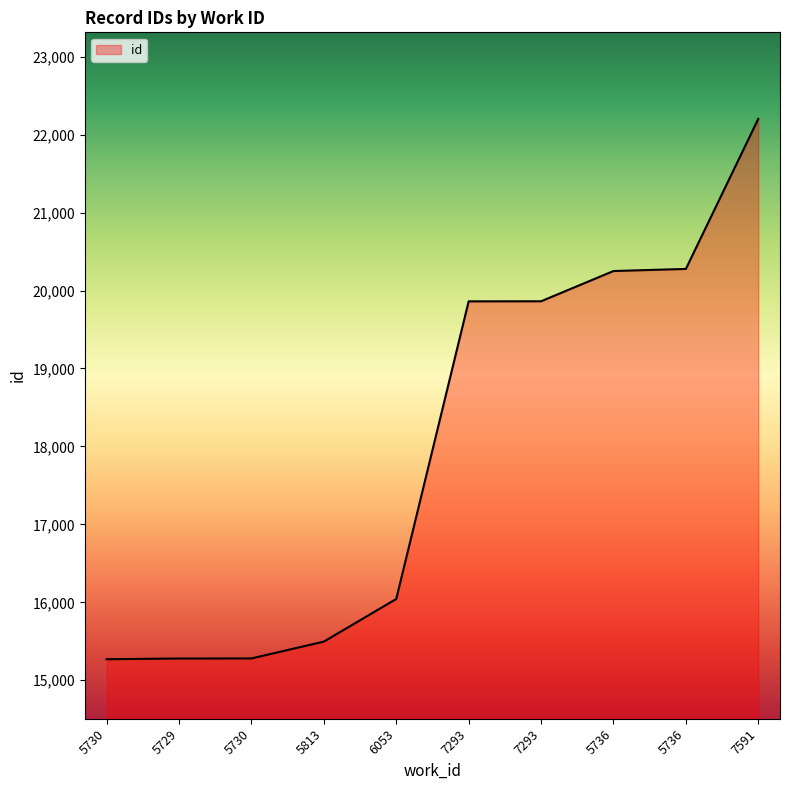

Is this an area chart (filled region under the line)?

Yes